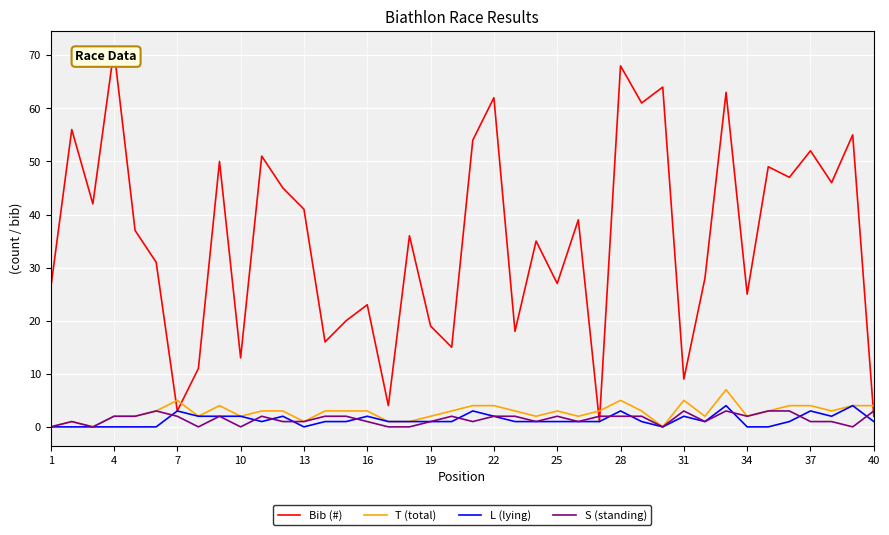

Which series has the largest total across all categories?

Bib (#)